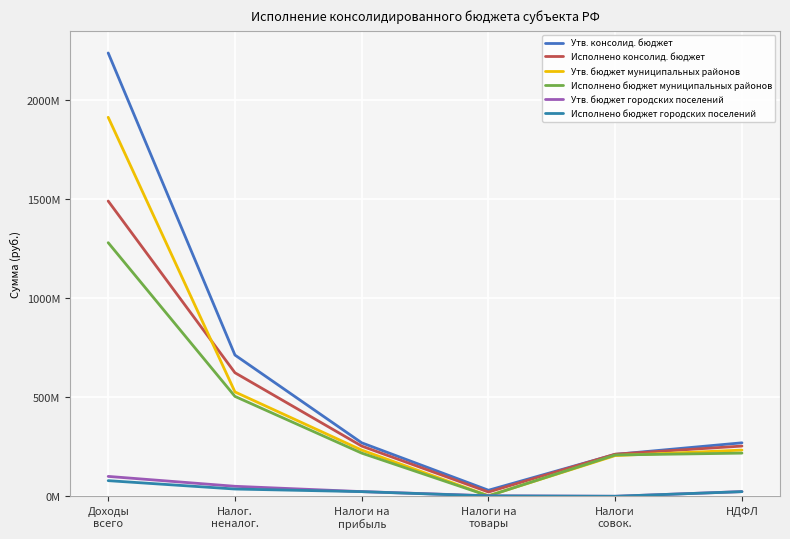

Does the chart display data point markers on the line(s)?

No